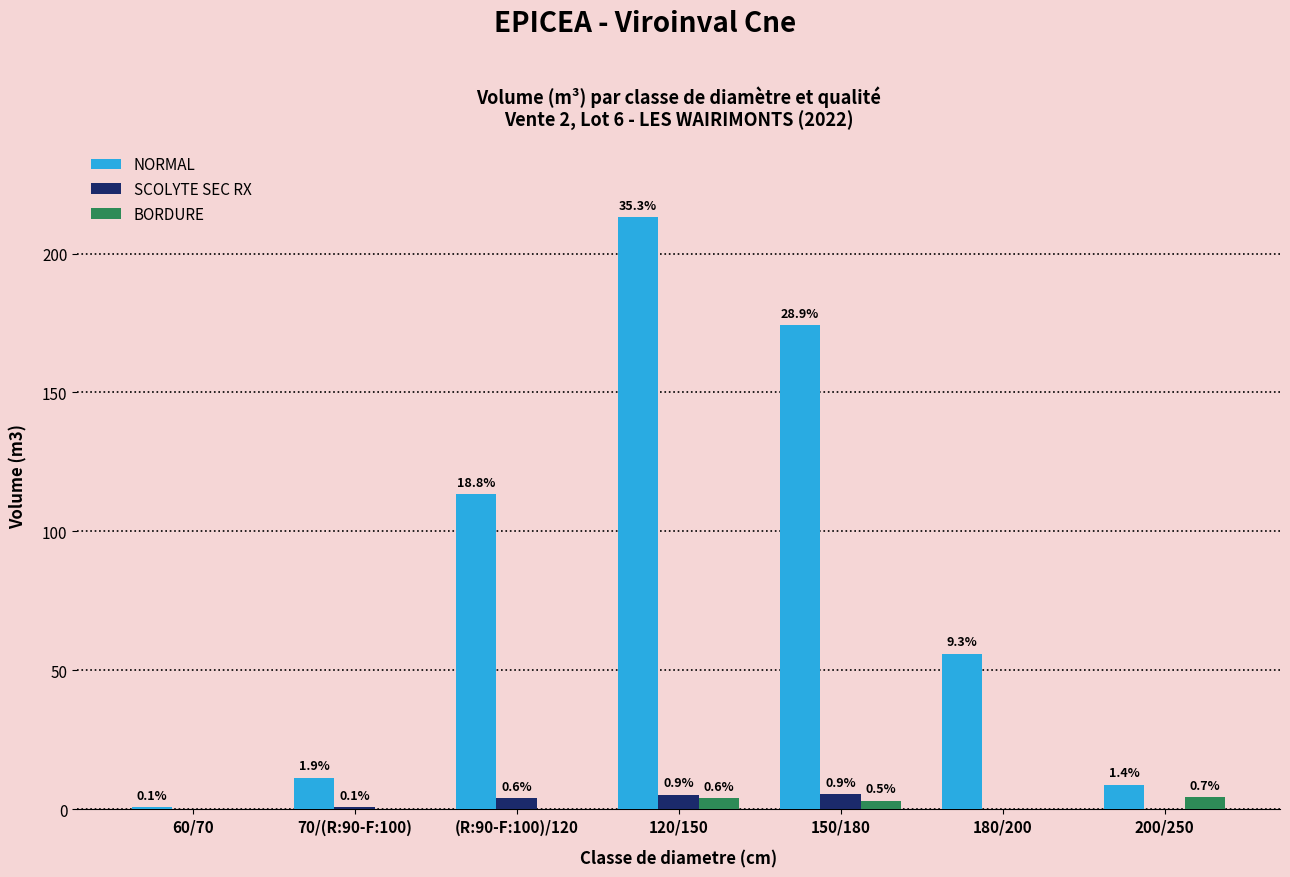

At 200/250, list the series in order from smallest to largest.

SCOLYTE SEC RX, BORDURE, NORMAL